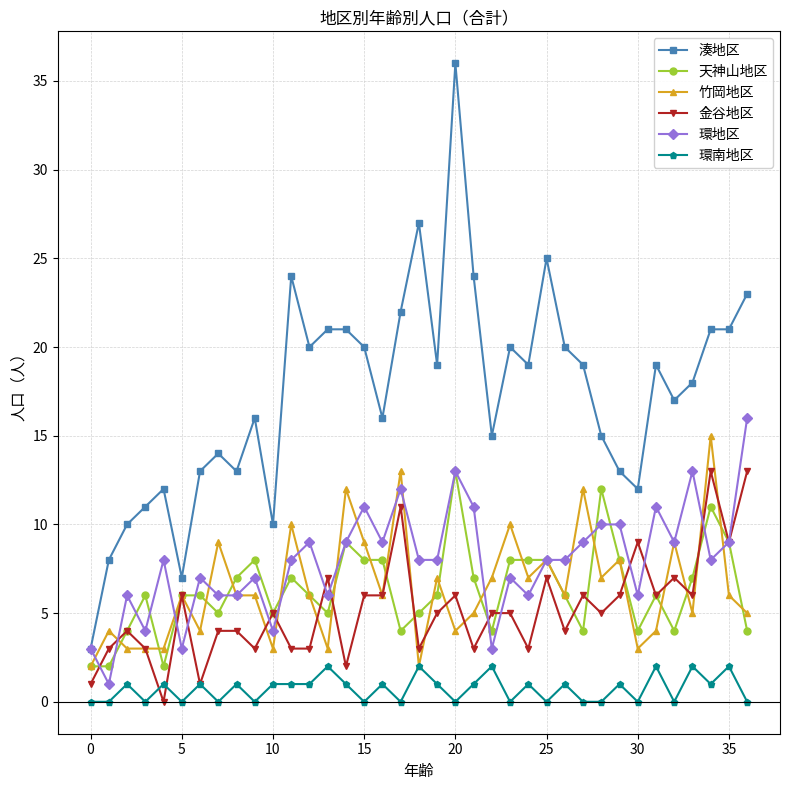

What is the difference between the maximum and minimum values in the 竹岡地区 series?

13